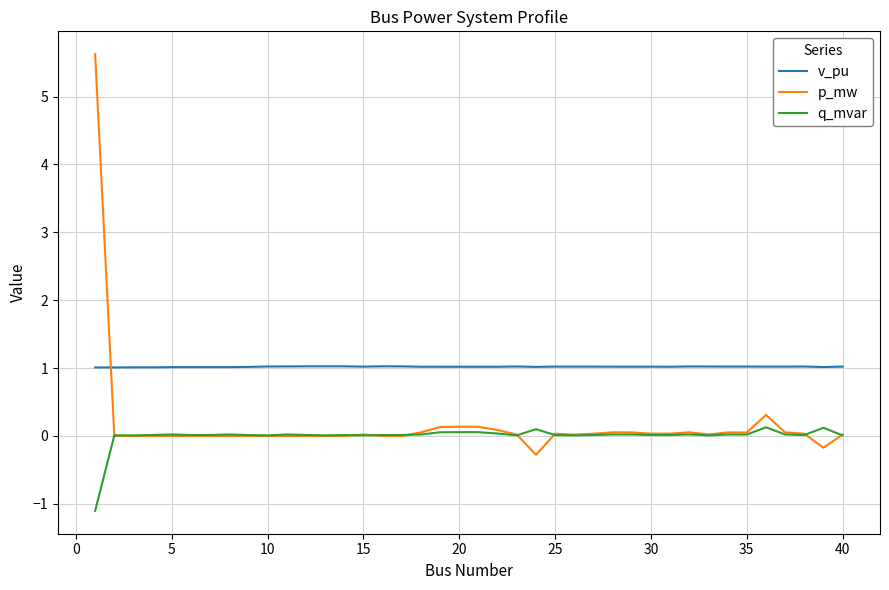

Which series has the widest spread of values?

p_mw